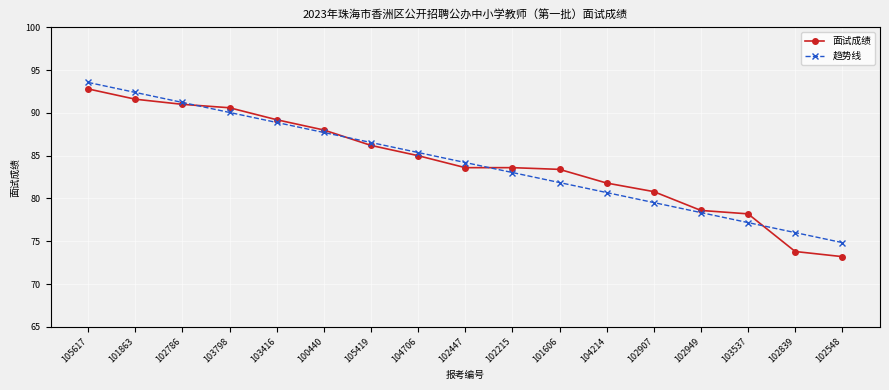

True or false: 面试成绩 has a value of 89.2 at 103416.

True